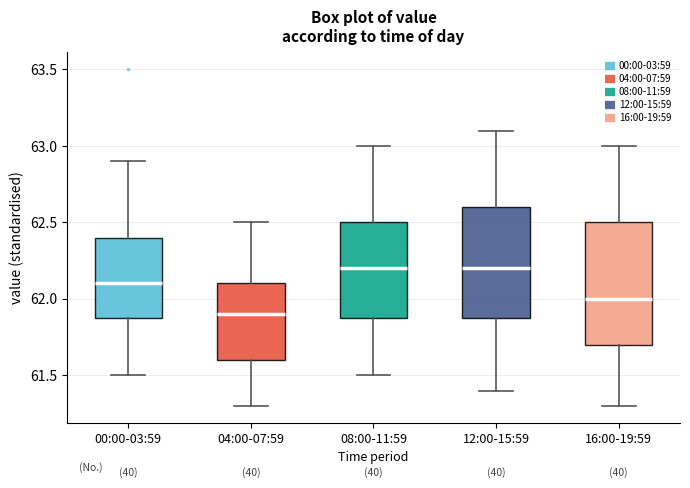

Reading left to right, transcribe this box plot: for each box, give where its median line is, the range the box spans, and where its two whiskers end, as read against the y-axis. The values are not printed on the chart, so give them approximately, as read against the axis.

00:00-03:59: median 62.1, box 61.9 to 62.4, whiskers 61.5 to 62.9
04:00-07:59: median 61.9, box 61.6 to 62.1, whiskers 61.3 to 62.5
08:00-11:59: median 62.2, box 61.9 to 62.5, whiskers 61.5 to 63.0
12:00-15:59: median 62.2, box 61.9 to 62.6, whiskers 61.4 to 63.1
16:00-19:59: median 62.0, box 61.7 to 62.5, whiskers 61.3 to 63.0